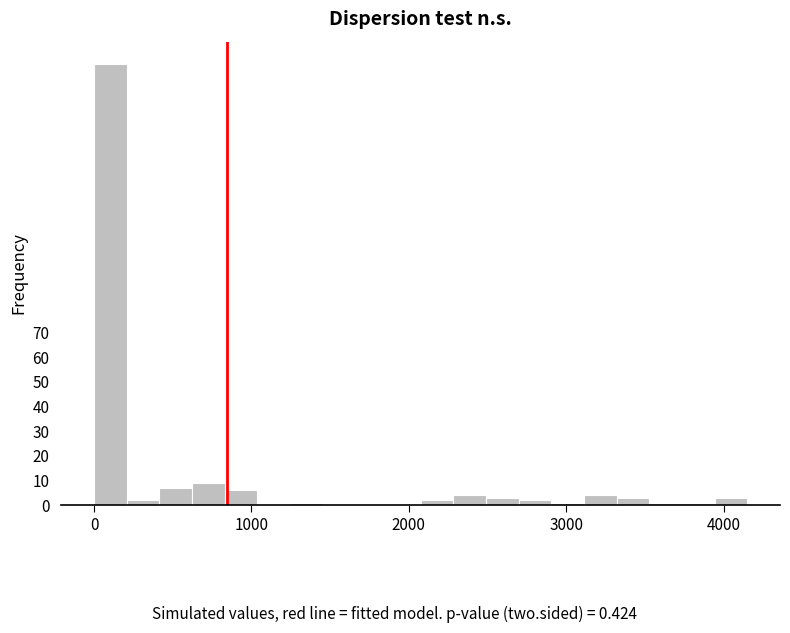

Read against the x-axis, roughly where is the centre of the tallest bar?

100